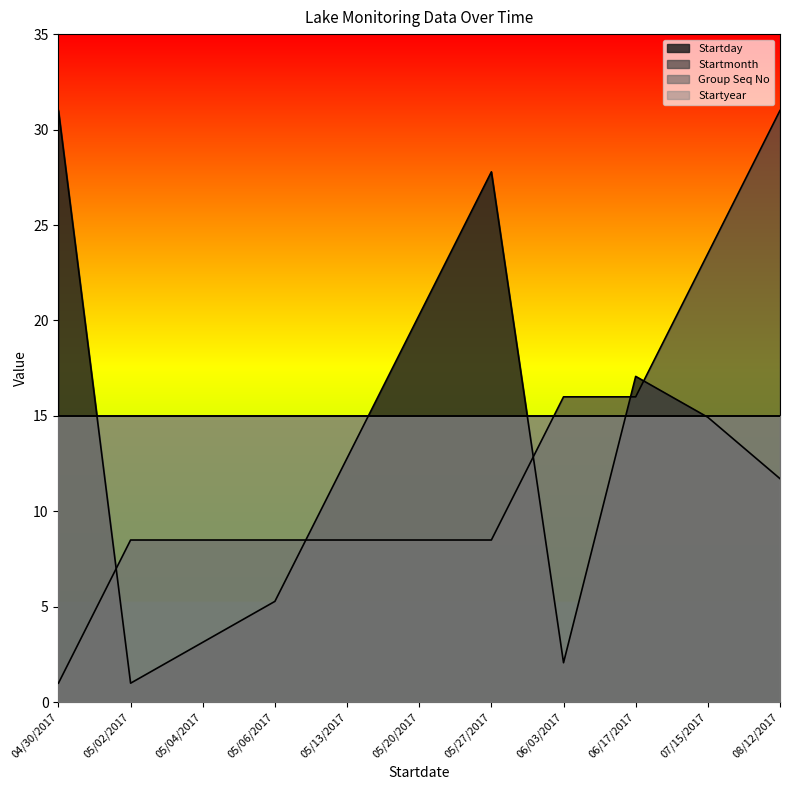

After their last crossing, which series has the higher values: Startmonth or Startday?

Startmonth